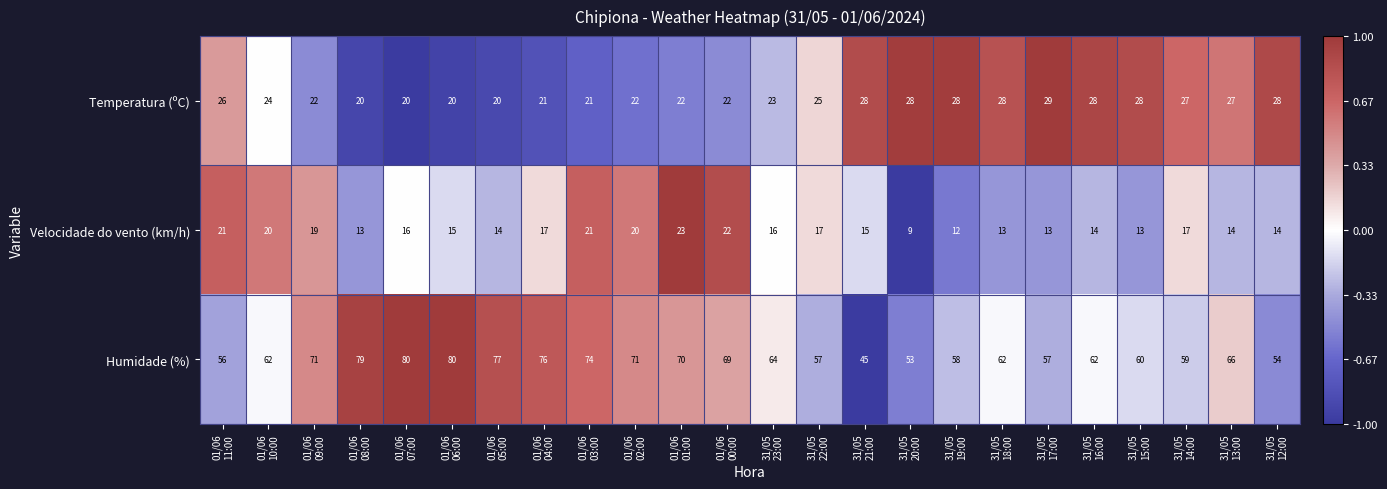

What is the sum of all Temperatura (ºC) values?

587